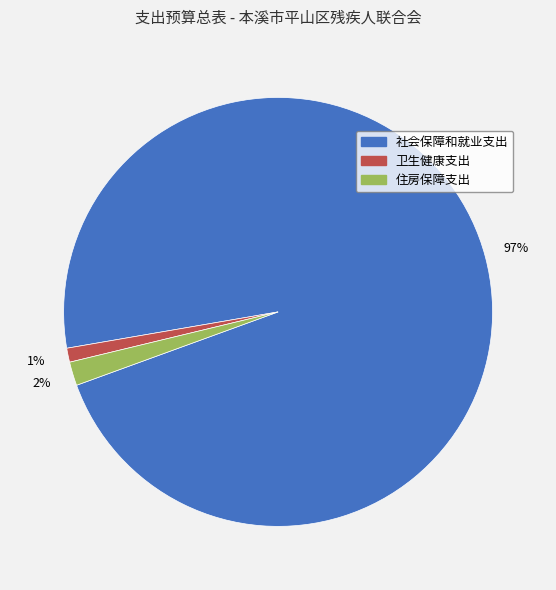

Which slice is the largest?

社会保障和就业支出